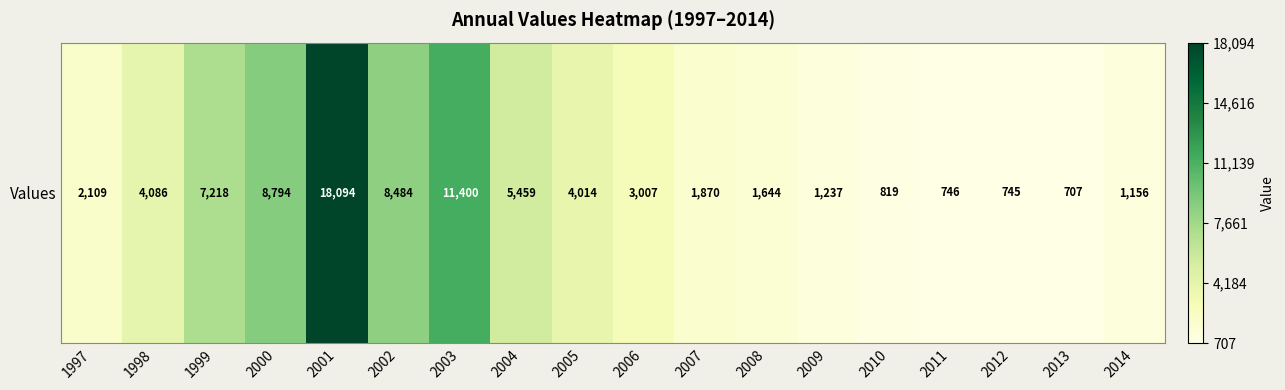

Which category has the lowest value across all series?

2013